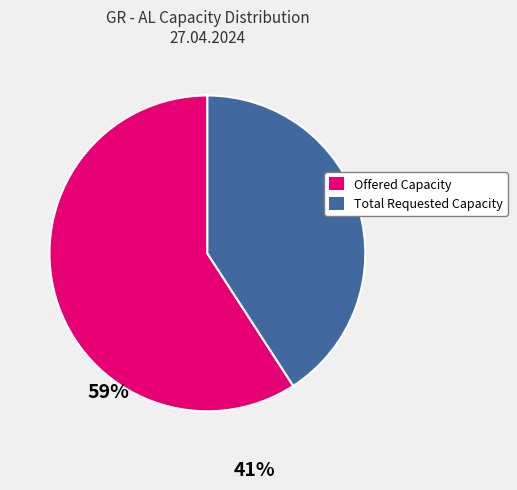

Between Total Requested Capacity and Offered Capacity, which is larger?

Offered Capacity